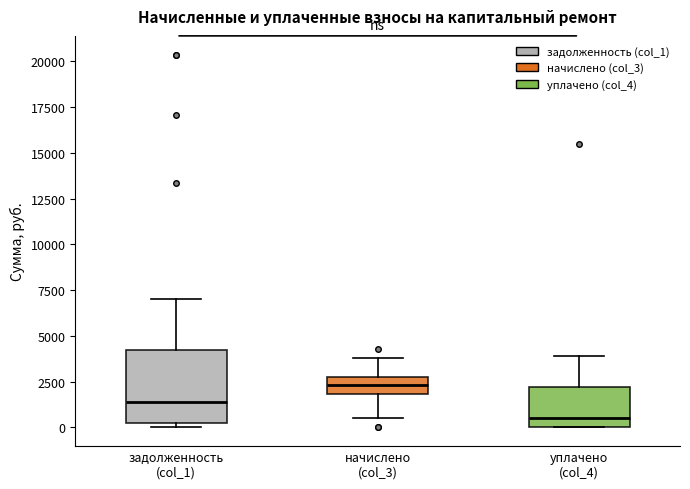

Where is the upper edge of the box for начислено (col_3) on the y-axis? The values are not printed on the chart, so give them approximately, as read against the axis.

3000